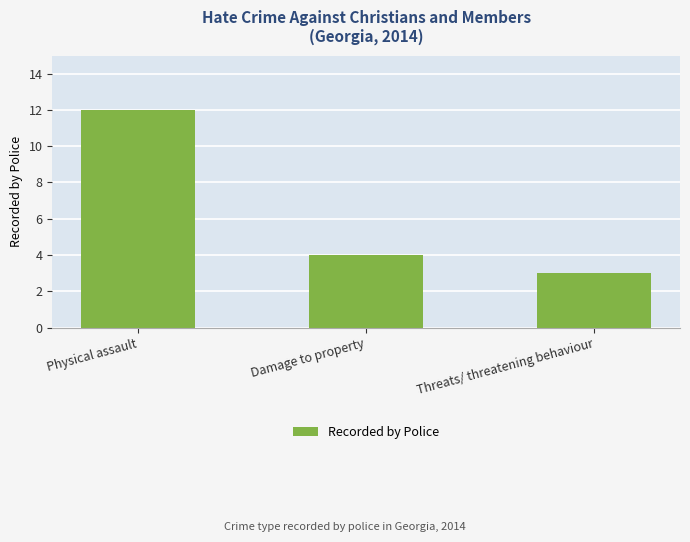

What is the difference between the values at Physical assault and Threats/ threatening behaviour?

9